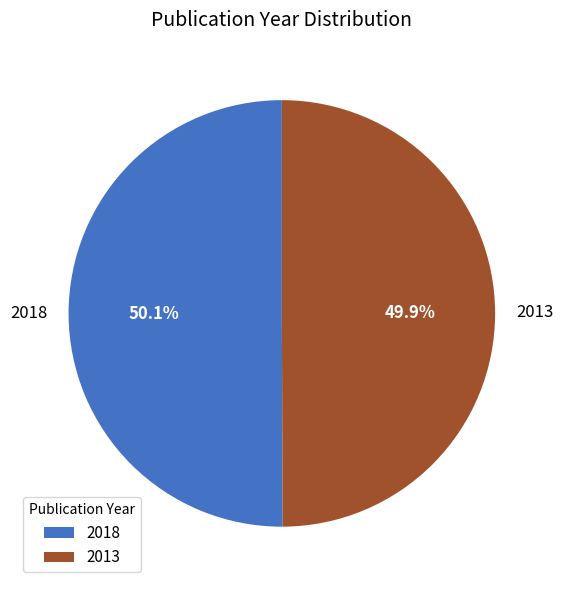

Is there a majority slice in this chart?

Yes